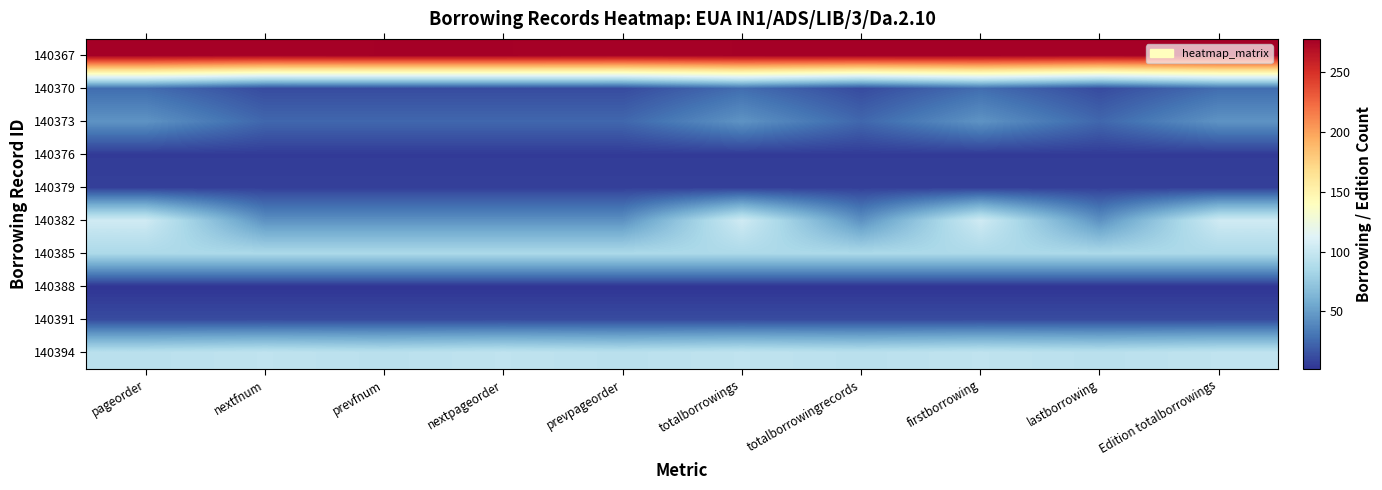

How many distinct data groups are displayed?

10